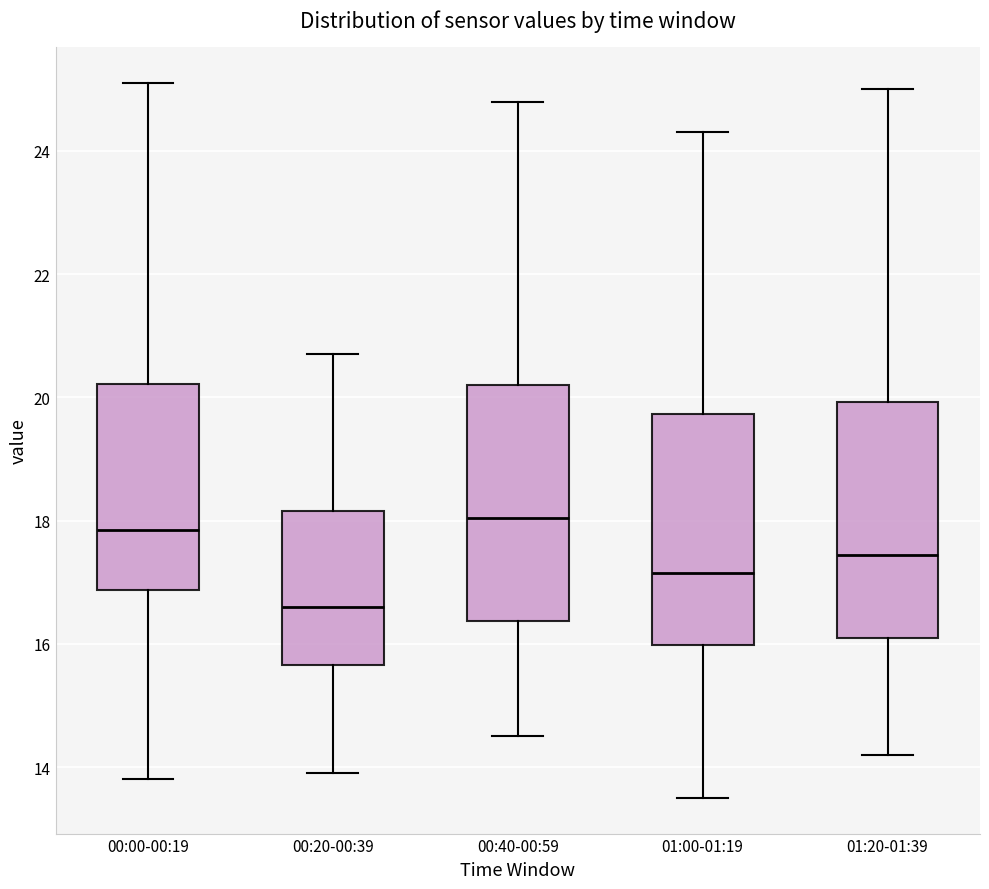

Reading left to right, read every box against the y-axis: the position of its median line, the range the box covers, and the ends of its whiskers. The values are not printed on the chart, so give them approximately, as read against the axis.

00:00-00:19: median 17.8, box 16.8 to 20.2, whiskers 13.8 to 25.2
00:20-00:39: median 16.6, box 15.6 to 18.2, whiskers 14.0 to 20.8
00:40-00:59: median 18.0, box 16.4 to 20.2, whiskers 14.6 to 24.8
01:00-01:19: median 17.2, box 16.0 to 19.8, whiskers 13.6 to 24.4
01:20-01:39: median 17.4, box 16.2 to 20.0, whiskers 14.2 to 25.0